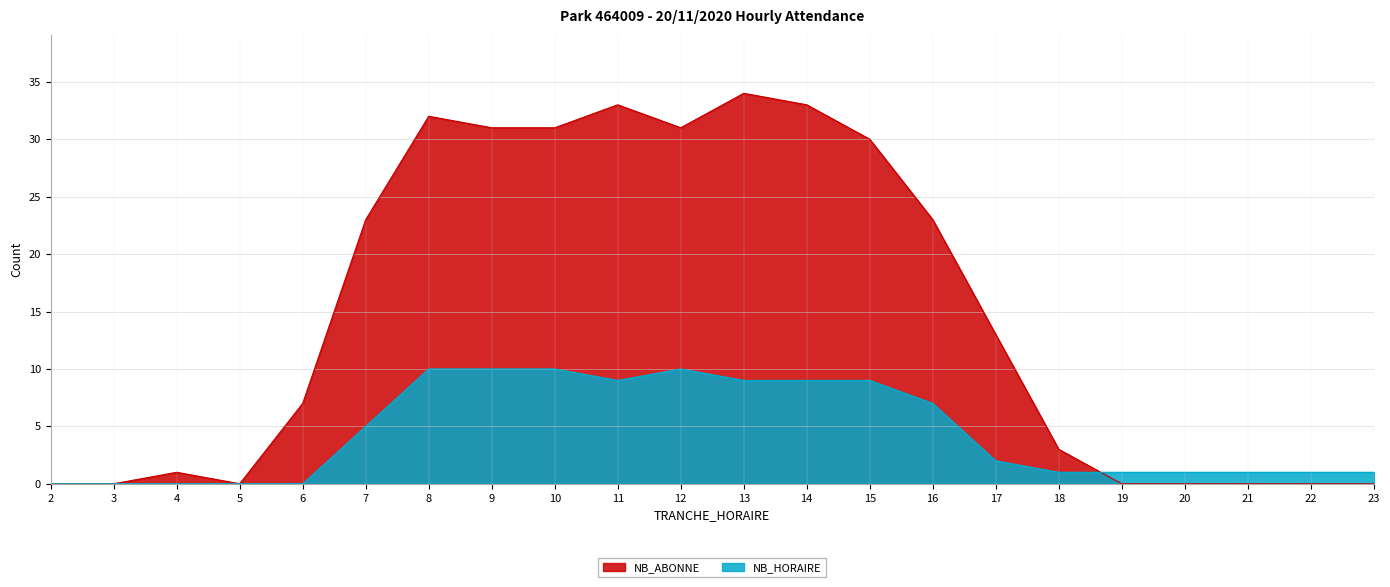

What is the total value across all series at 19?

1